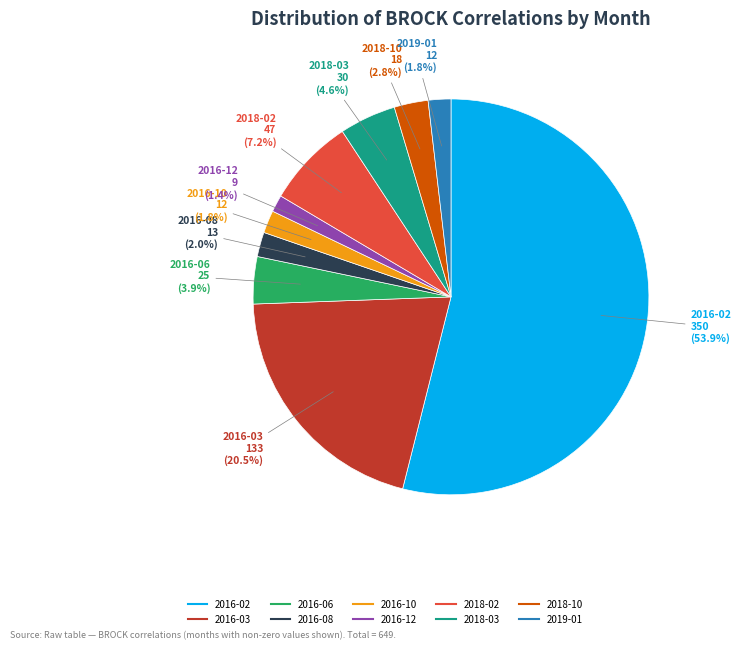

How many segments does this pie chart have?

10